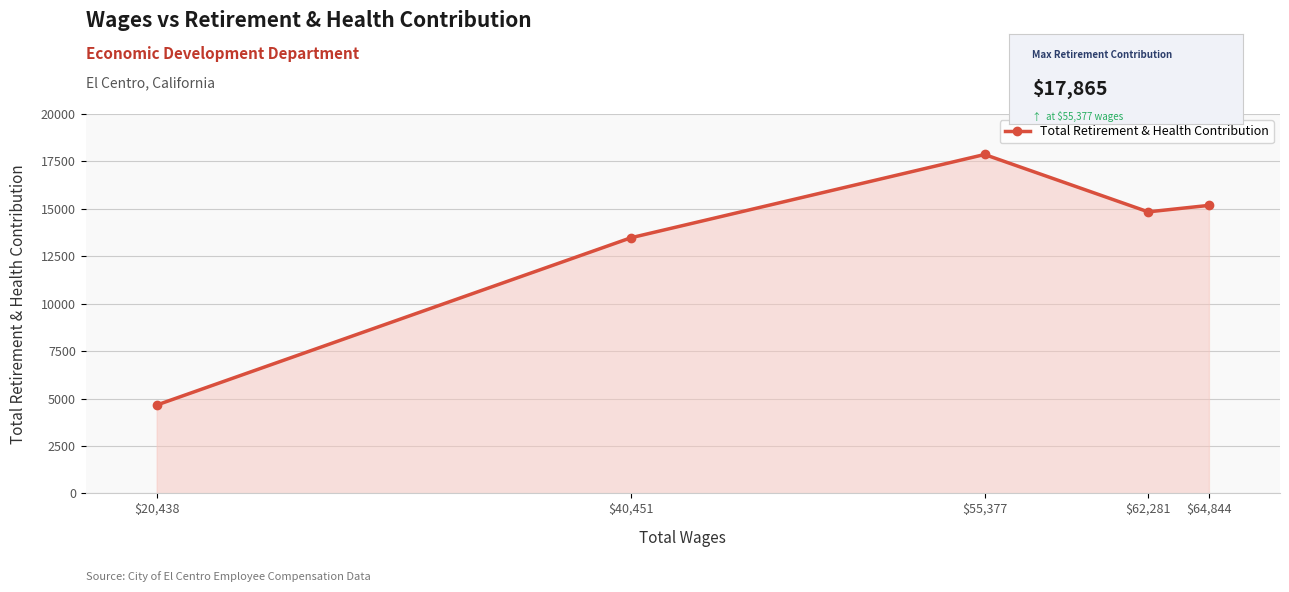

List the labels in order of value, largest first.

$55,377, $64,844, $62,281, $40,451, $20,438